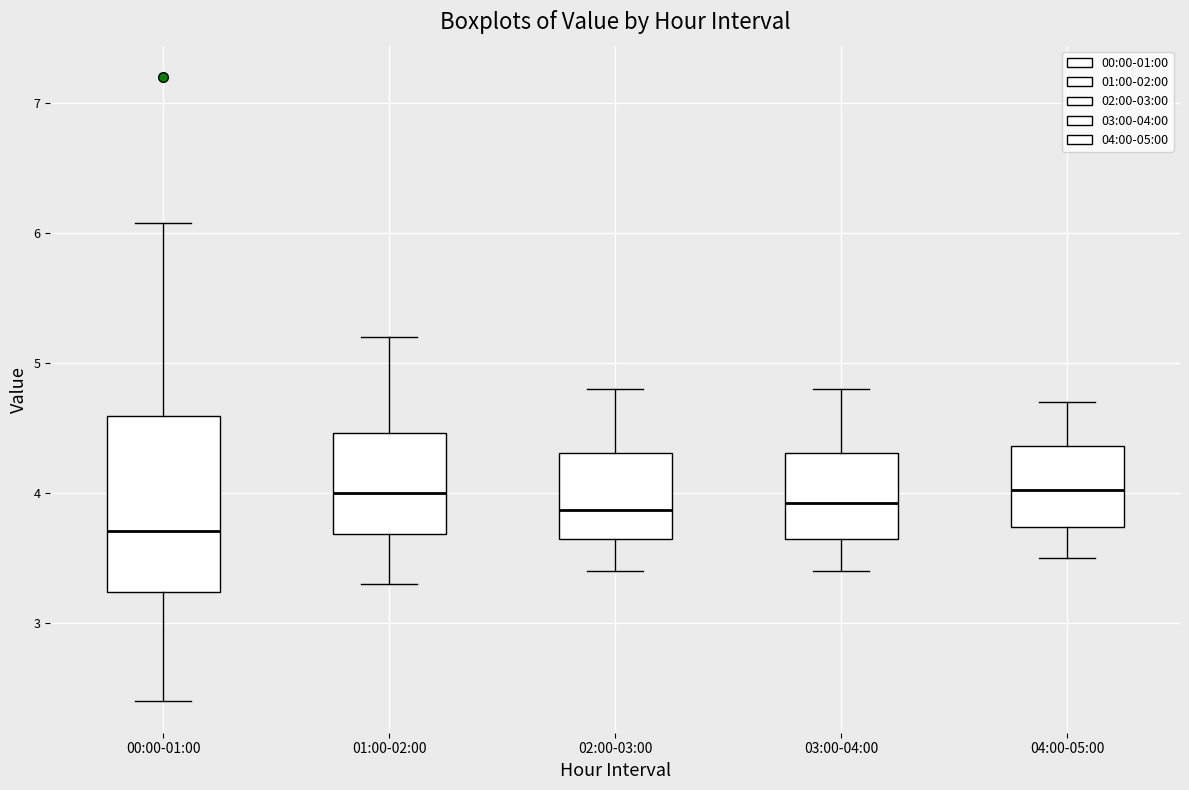

Reading left to right, transcribe this box plot: for each box, give where its median line is, the range the box spans, and where its two whiskers end, as read against the y-axis. The values are not printed on the chart, so give them approximately, as read against the axis.

00:00-01:00: median 3.7, box 3.2 to 4.6, whiskers 2.4 to 6.1
01:00-02:00: median 4.0, box 3.7 to 4.5, whiskers 3.3 to 5.2
02:00-03:00: median 3.9, box 3.7 to 4.3, whiskers 3.4 to 4.8
03:00-04:00: median 3.9, box 3.7 to 4.3, whiskers 3.4 to 4.8
04:00-05:00: median 4.0, box 3.7 to 4.4, whiskers 3.5 to 4.7